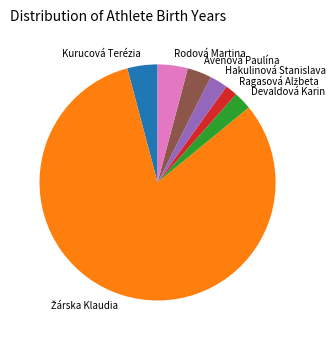

Does any single category account for the majority?

Yes